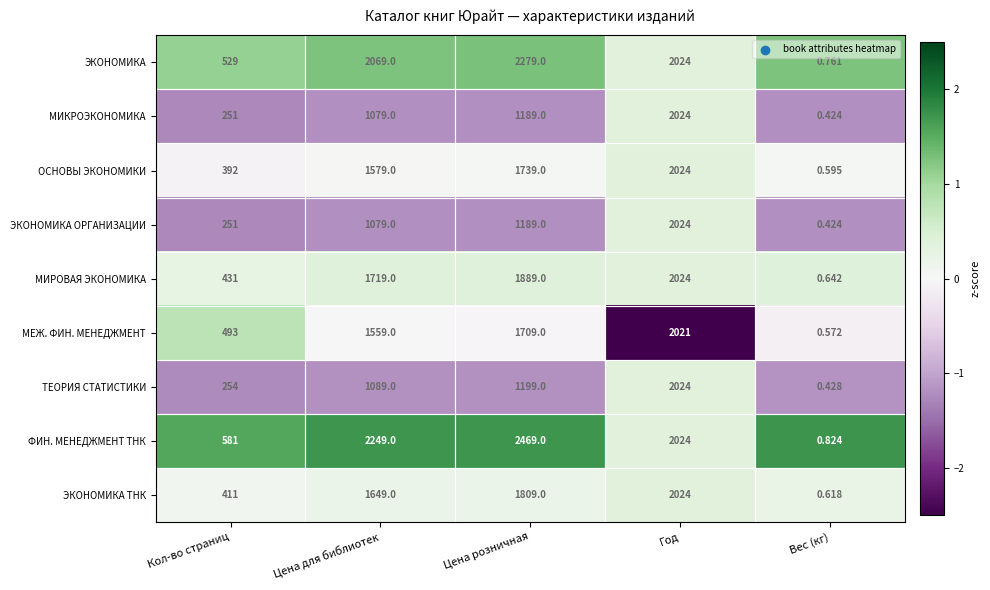

Between Кол-во страниц and Цена розничная, which series saw the biggest shift?

ФИН. МЕНЕДЖМЕНТ ТНК